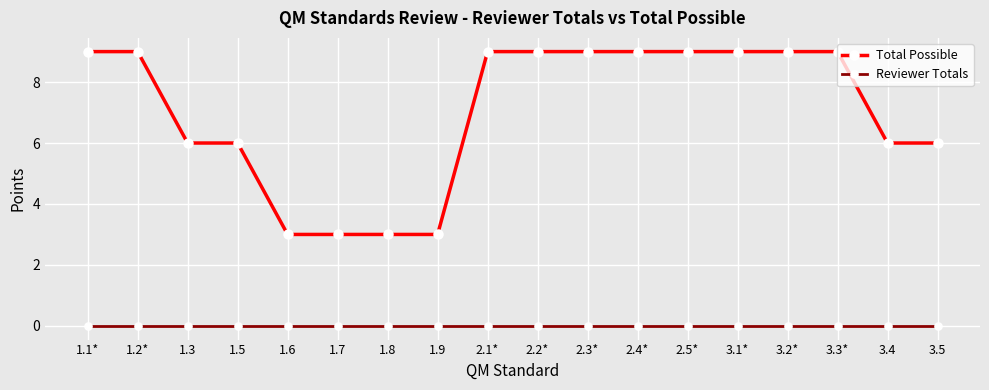

What is the difference between the highest and lowest values at 1.9?

3